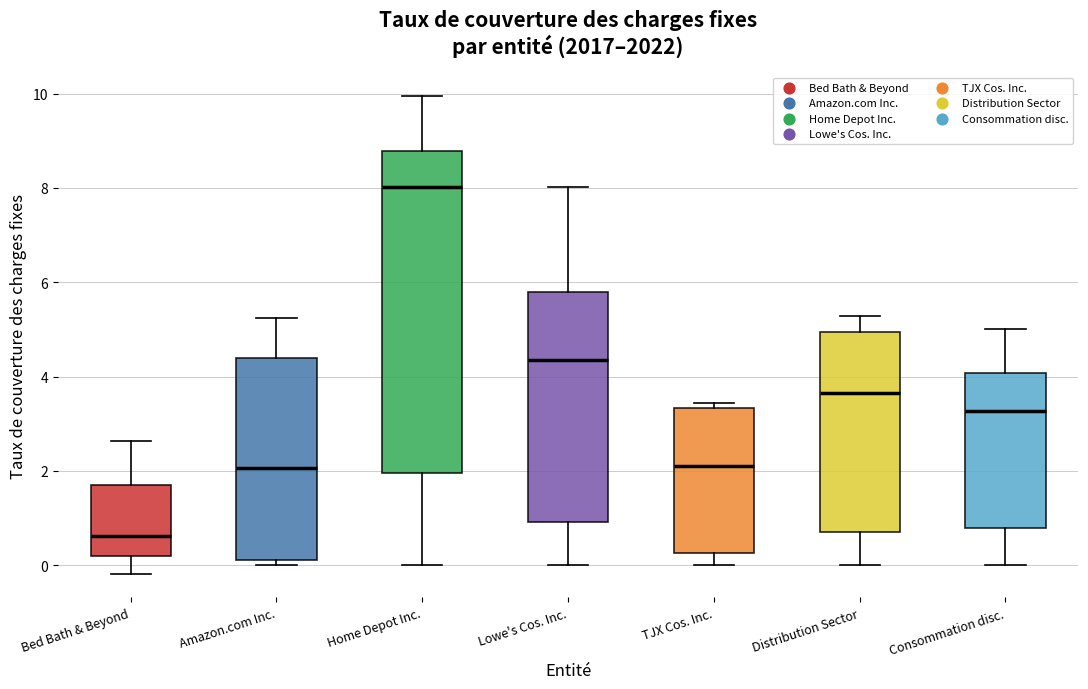

Reading left to right, transcribe this box plot: for each box, give where its median line is, the range the box spans, and where its two whiskers end, as read against the y-axis. The values are not printed on the chart, so give them approximately, as read against the axis.

Bed Bath & Beyond: median 0.6, box 0.2 to 1.8, whiskers -0.2 to 2.6
Amazon.com Inc.: median 2.0, box 0.2 to 4.4, whiskers 0.0 to 5.2
Home Depot Inc.: median 8.0, box 2.0 to 8.8, whiskers 0.0 to 10.0
Lowe's Cos. Inc.: median 4.4, box 1.0 to 5.8, whiskers 0.0 to 8.0
TJX Cos. Inc.: median 2.2, box 0.2 to 3.4, whiskers 0.0 to 3.4 (just above the box's upper edge)
Distribution Sector: median 3.6, box 0.8 to 5.0, whiskers 0.0 to 5.2
Consommation disc.: median 3.2, box 0.8 to 4.0, whiskers 0.0 to 5.0